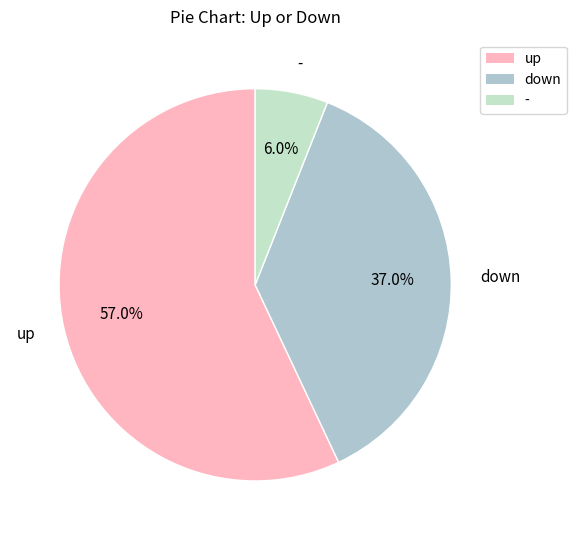

How many segments does this pie chart have?

3